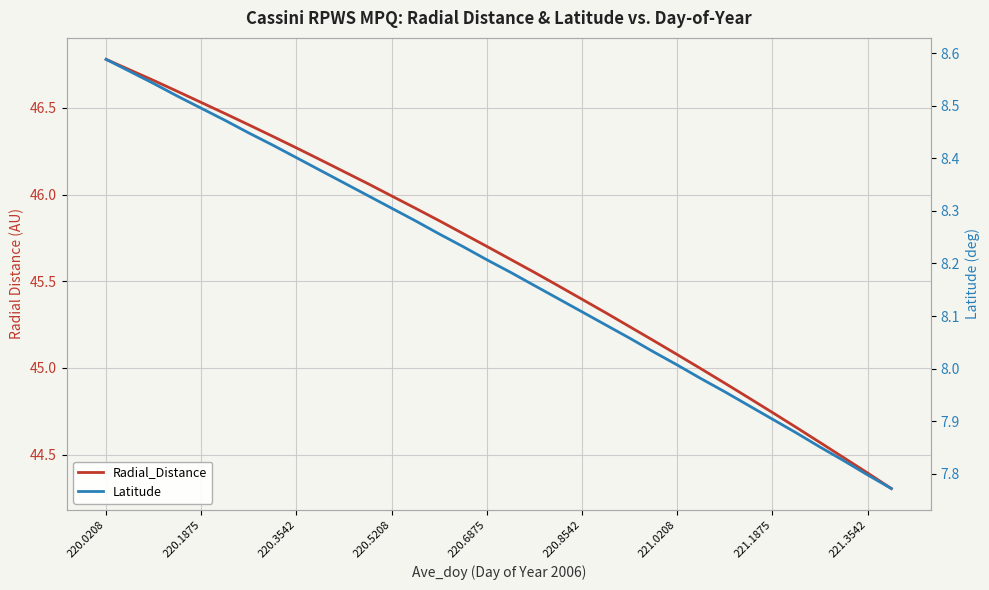

The Latitude series shows 11.6 at 11. True or false?

False